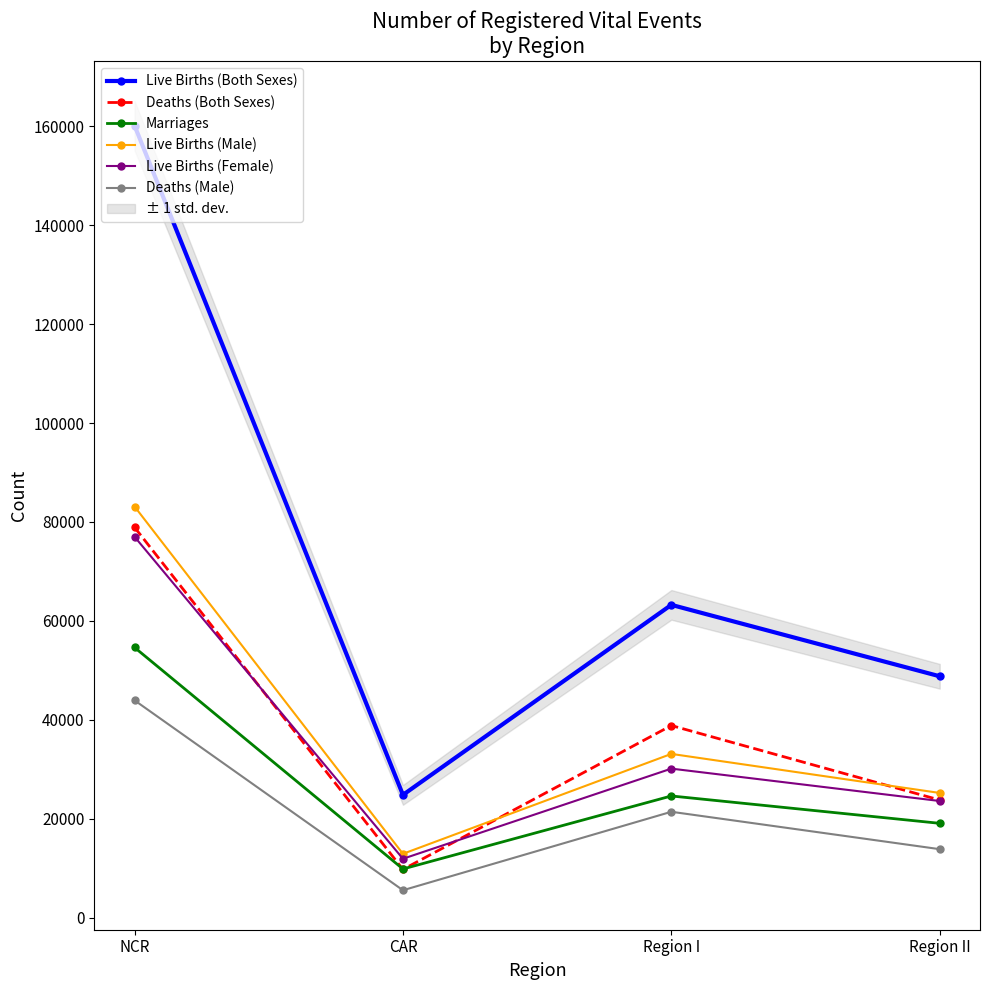

How many lines are shown in the chart?

6